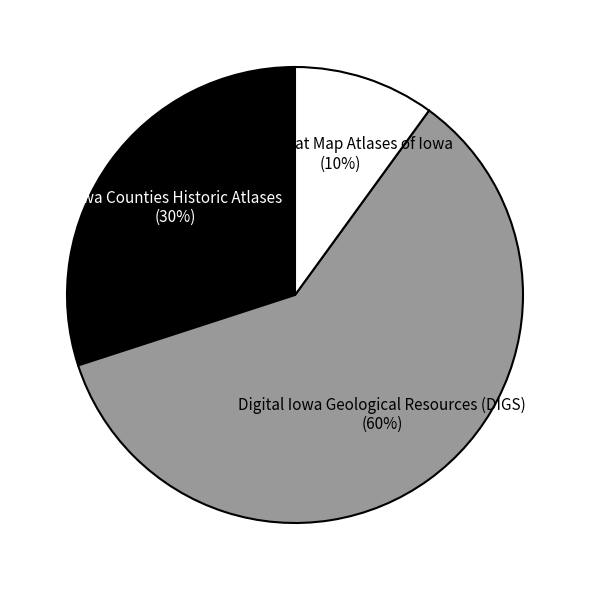

Which has a higher value, Iowa Counties Historic Atlases or Hixson Plat Map Atlases of Iowa?

Iowa Counties Historic Atlases